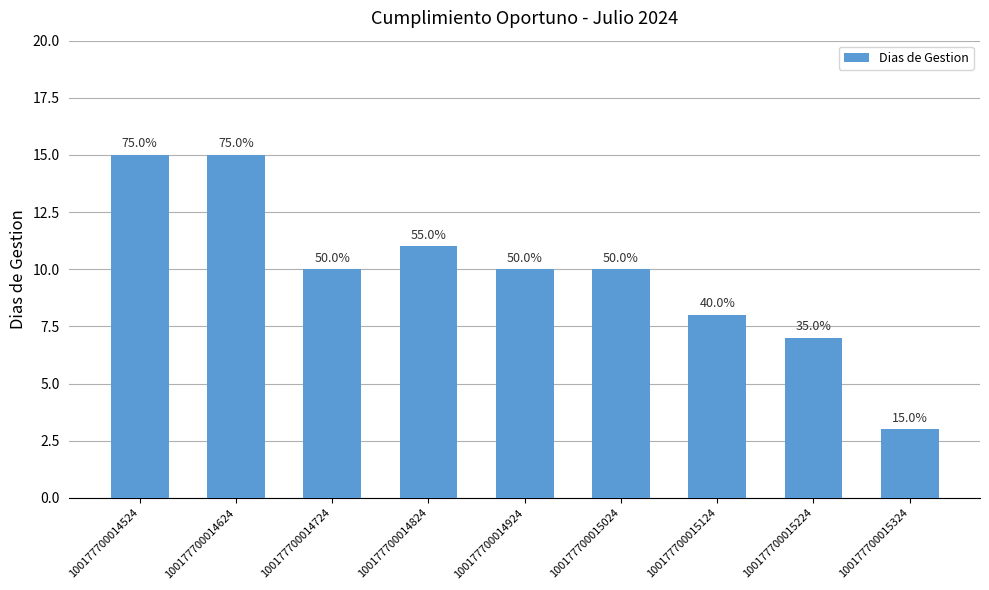

Does the chart contain any negative values?

No